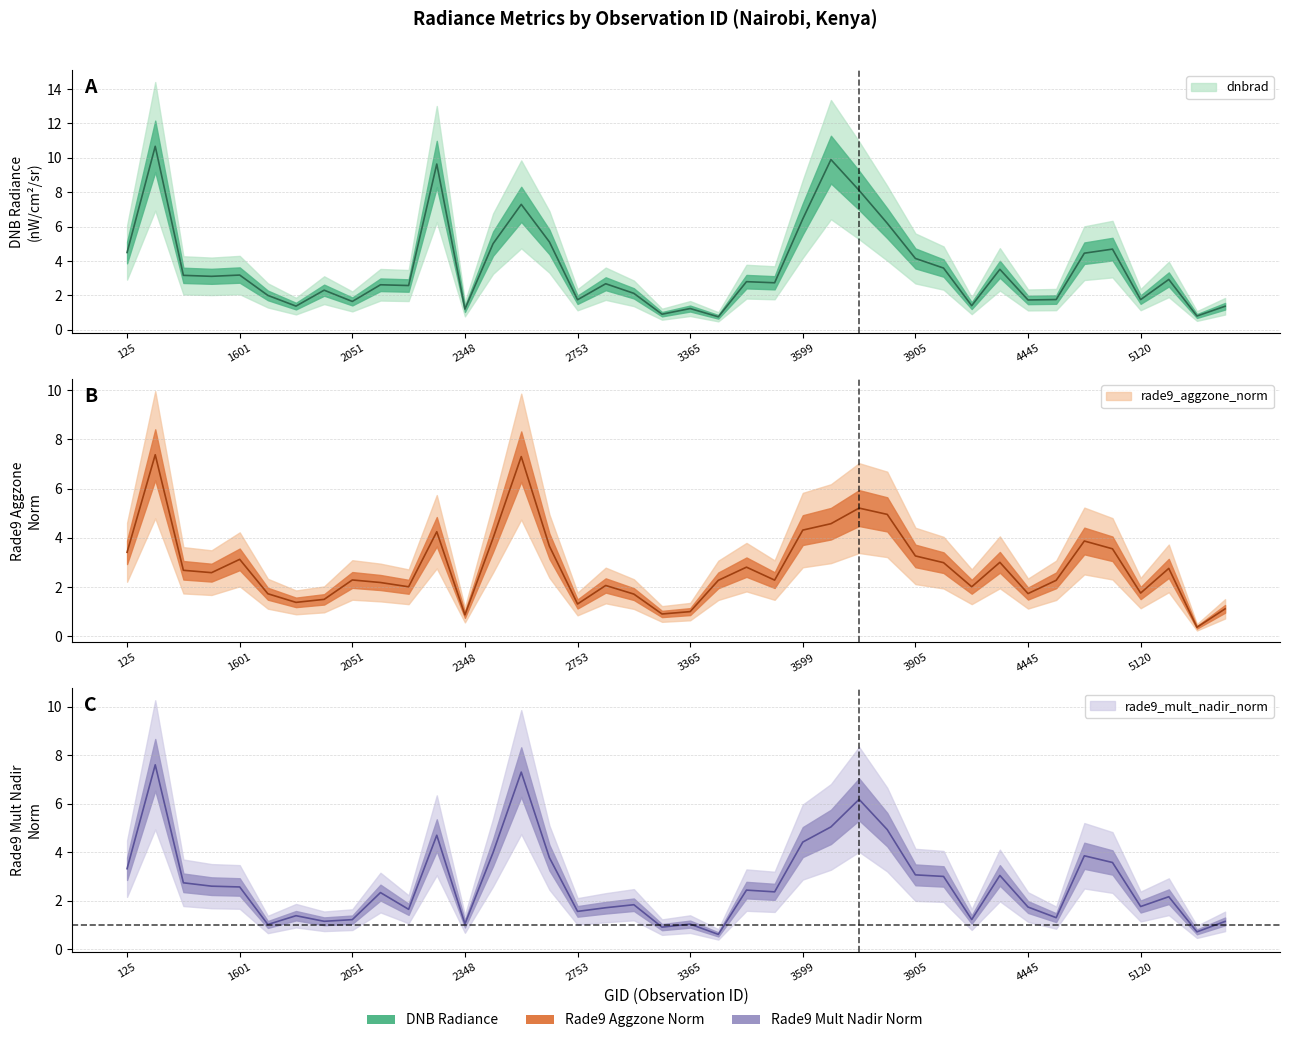

In rade9_mult_nadir_norm, how many points are lower than both neighbors (excluding endpoints)?

12